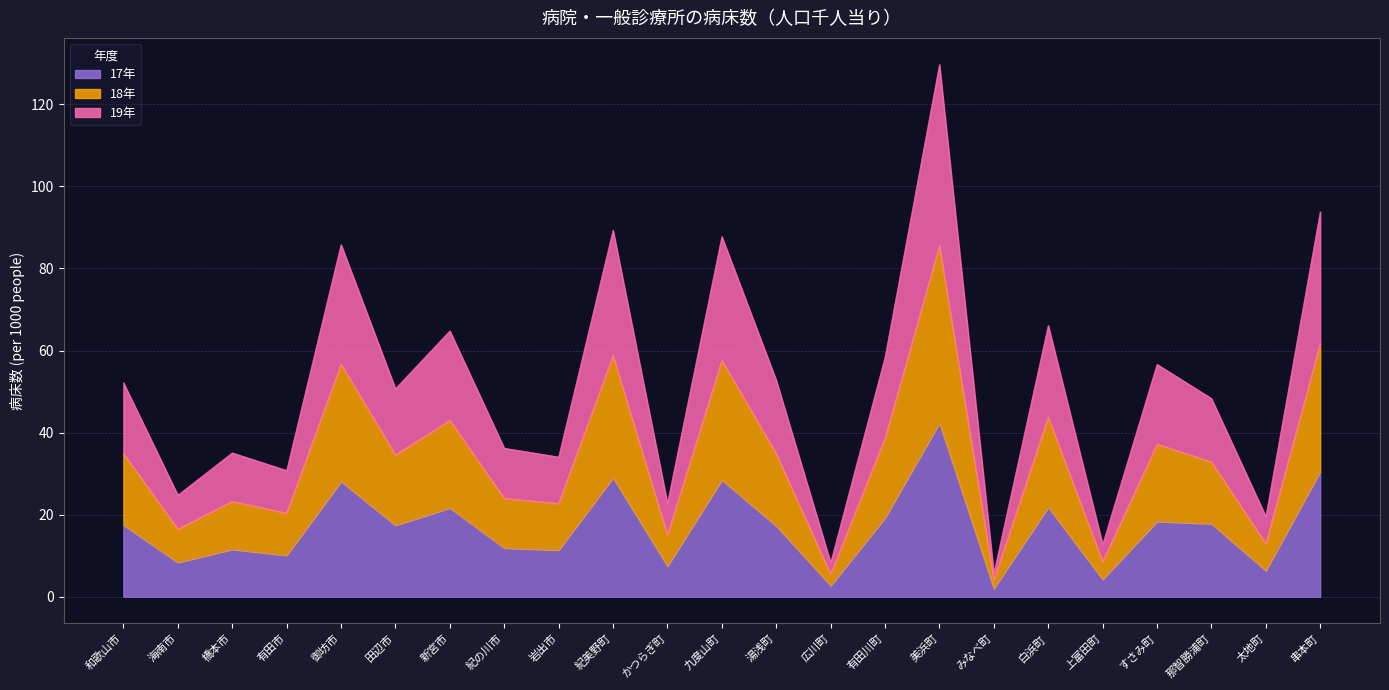

What position from the right is 九度山町?

12